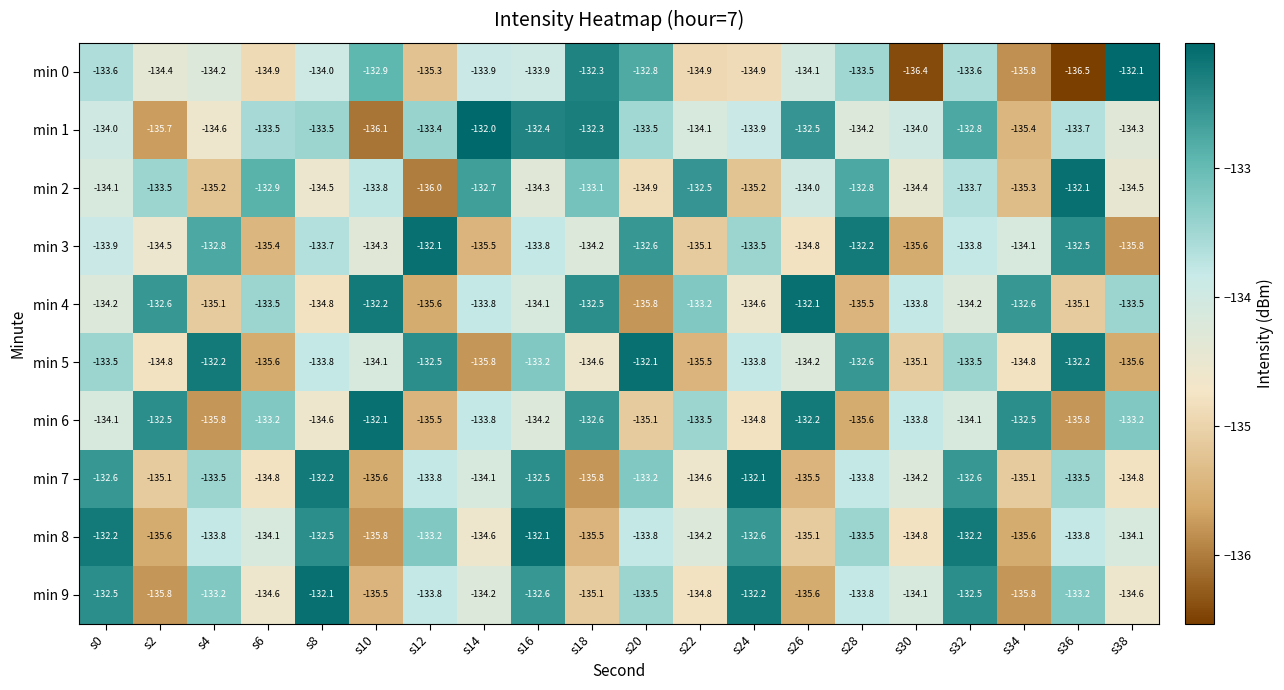

At which category does the chart reach its peak across all series?

s14